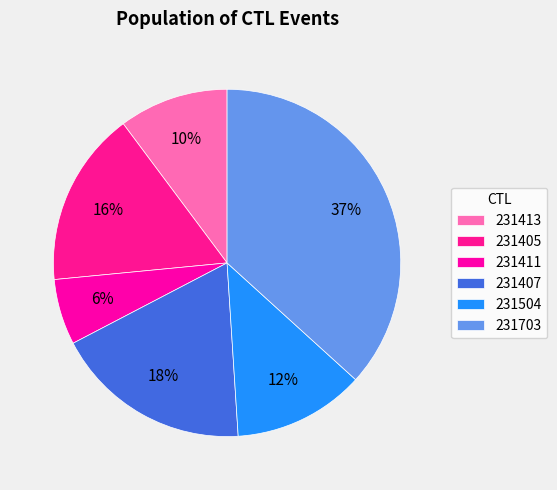

Which category has the smallest portion of the pie?

231411